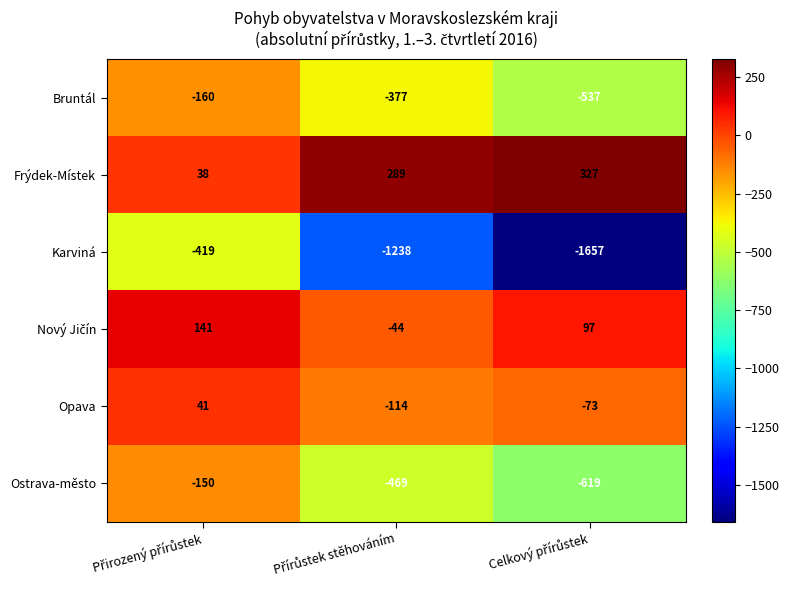

Which series has the widest spread of values?

Karviná